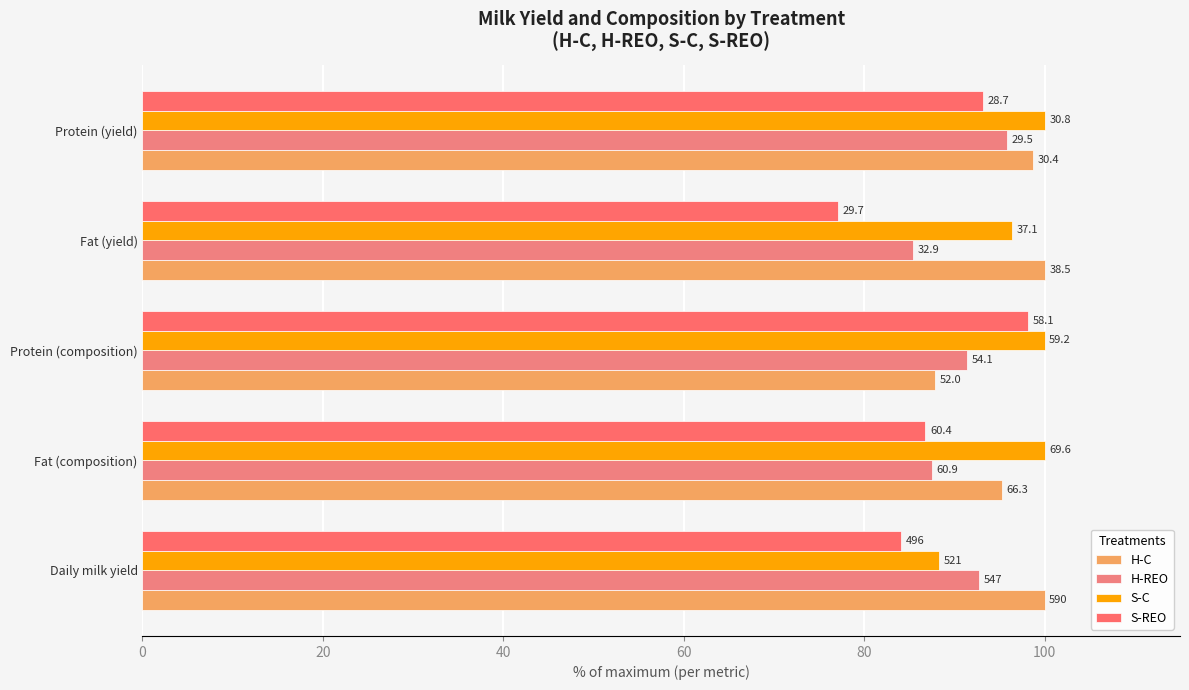

What is the value of the H-C bar at the 5th from the left?

98.7